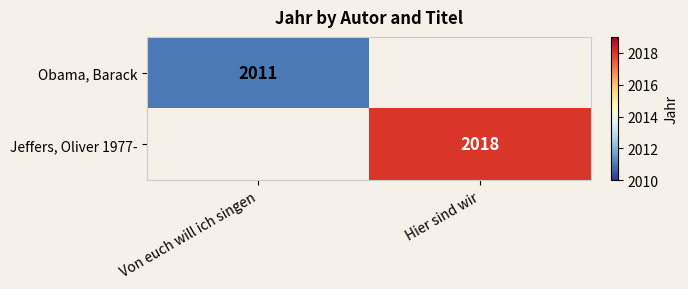

How many series are shown in this chart?

2